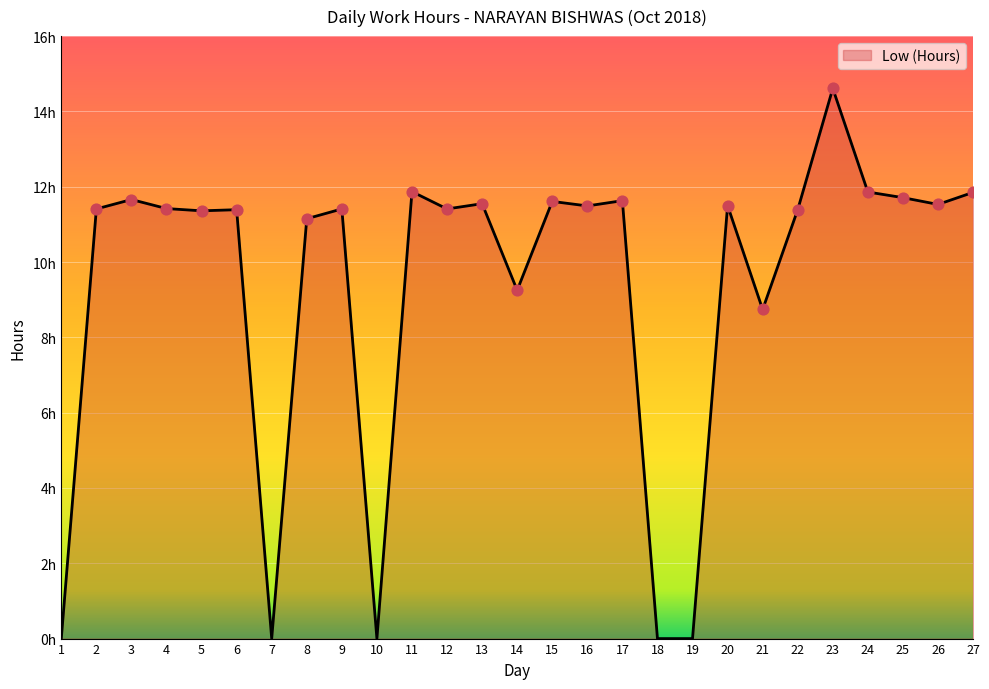

What is the change in value from 11 to 25?

-0.2